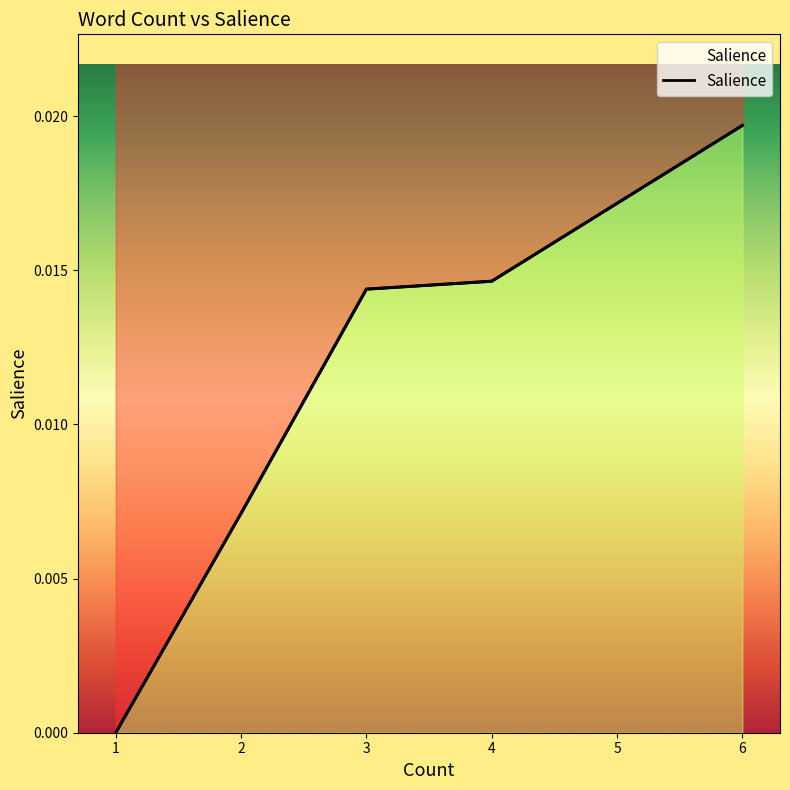

How many values are between 0 and 1?

5